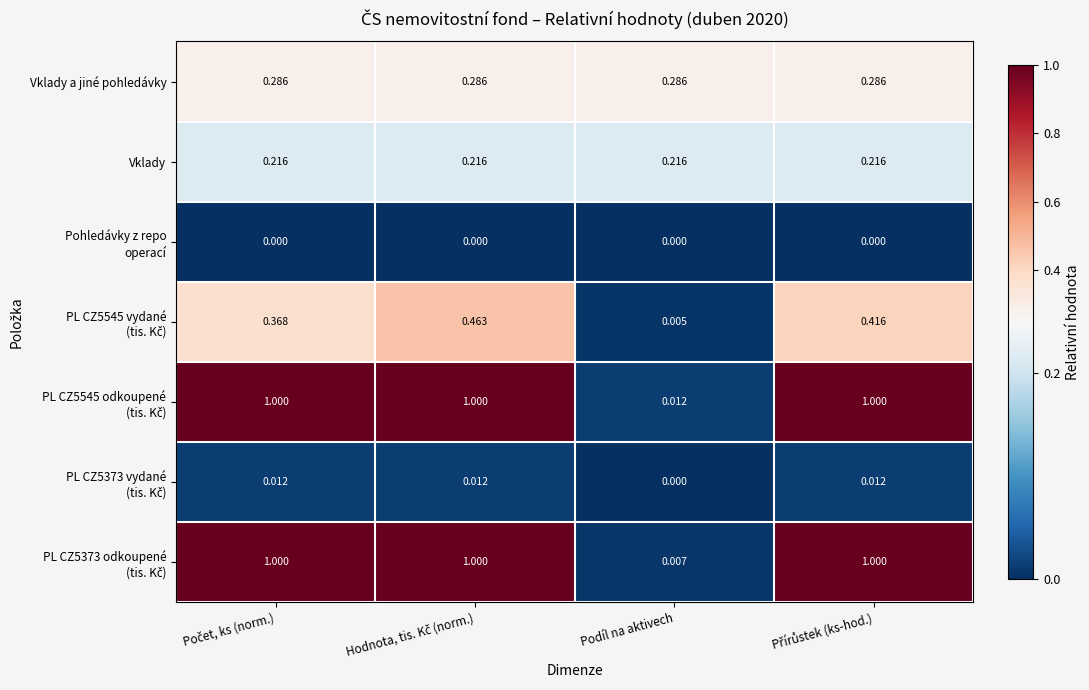

What is the total value across all series at Hodnota, tis. Kč (norm.)?

3.0